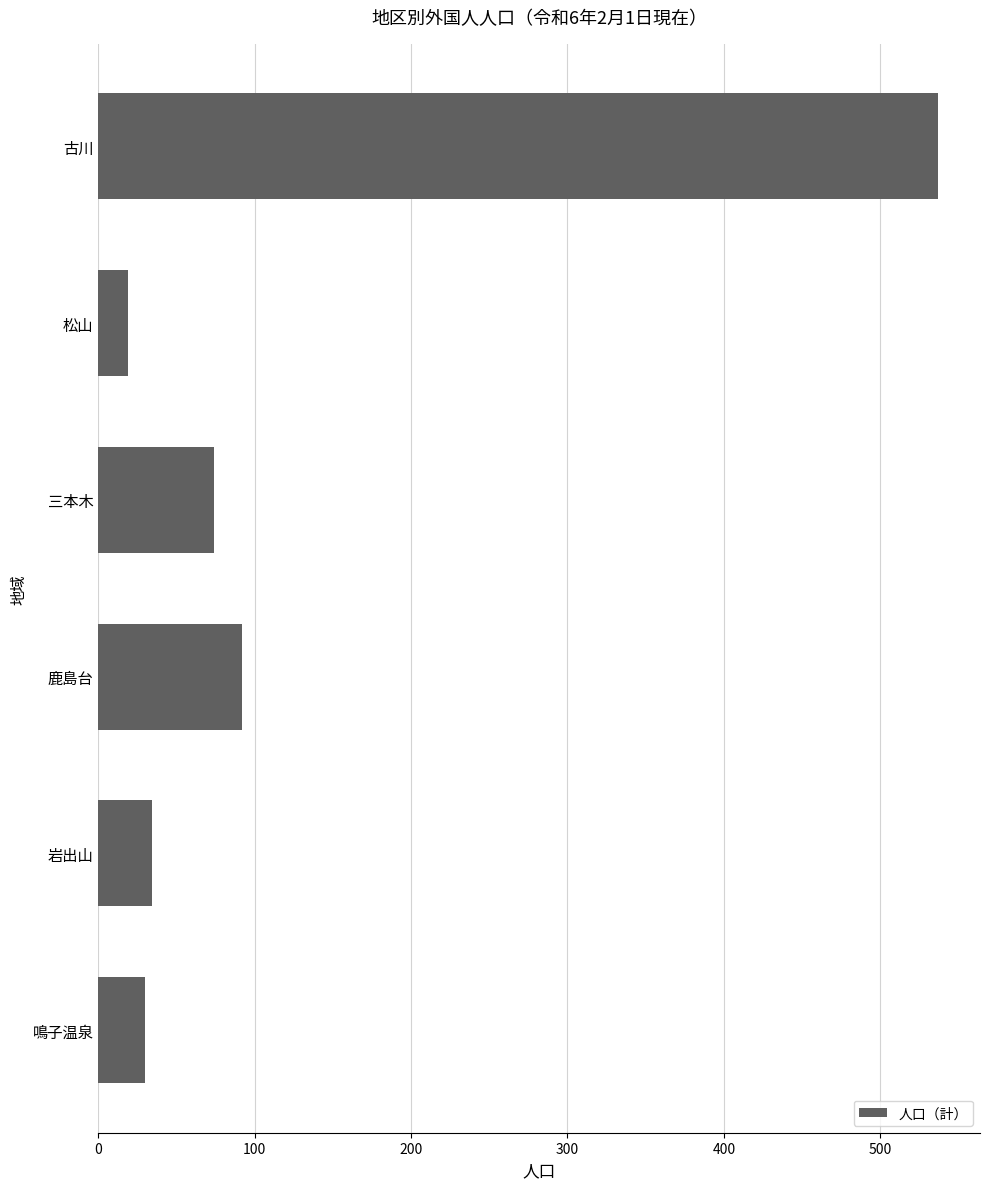

What is the difference between the values at 三本木 and 岩出山?

40